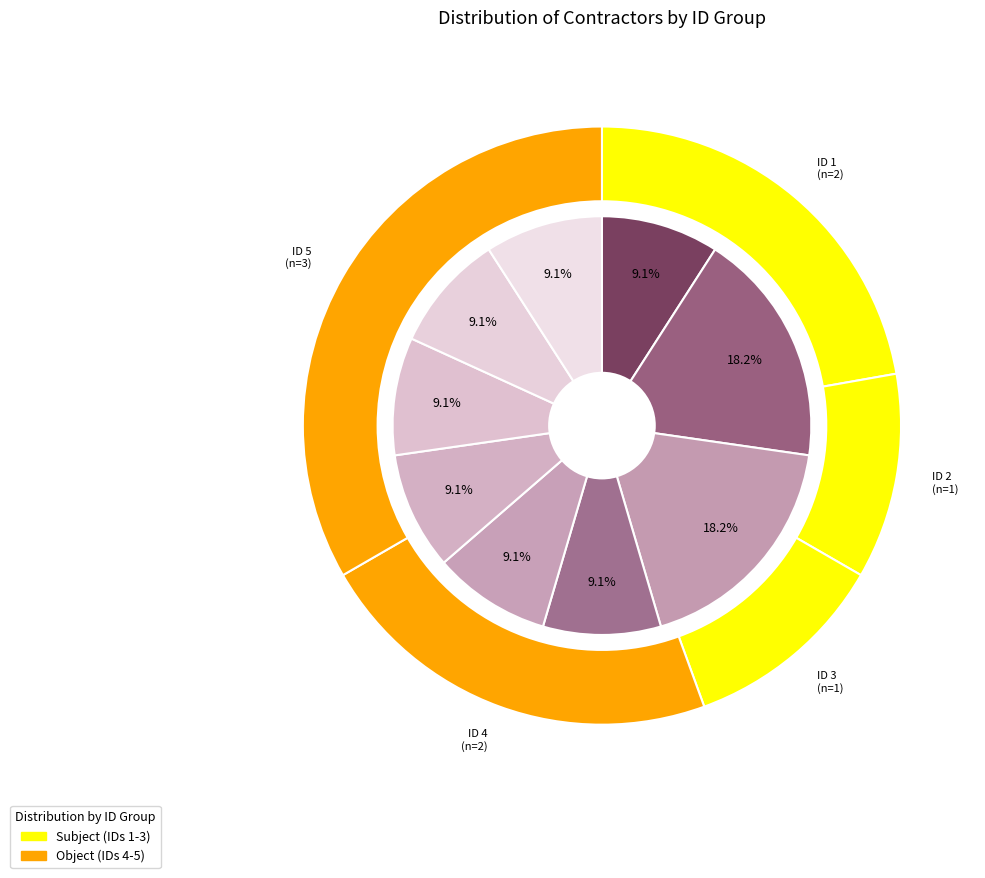

The EMAC MULTISERVICIOS SONORENSES slice represents 9% of the pie. True or false?

True